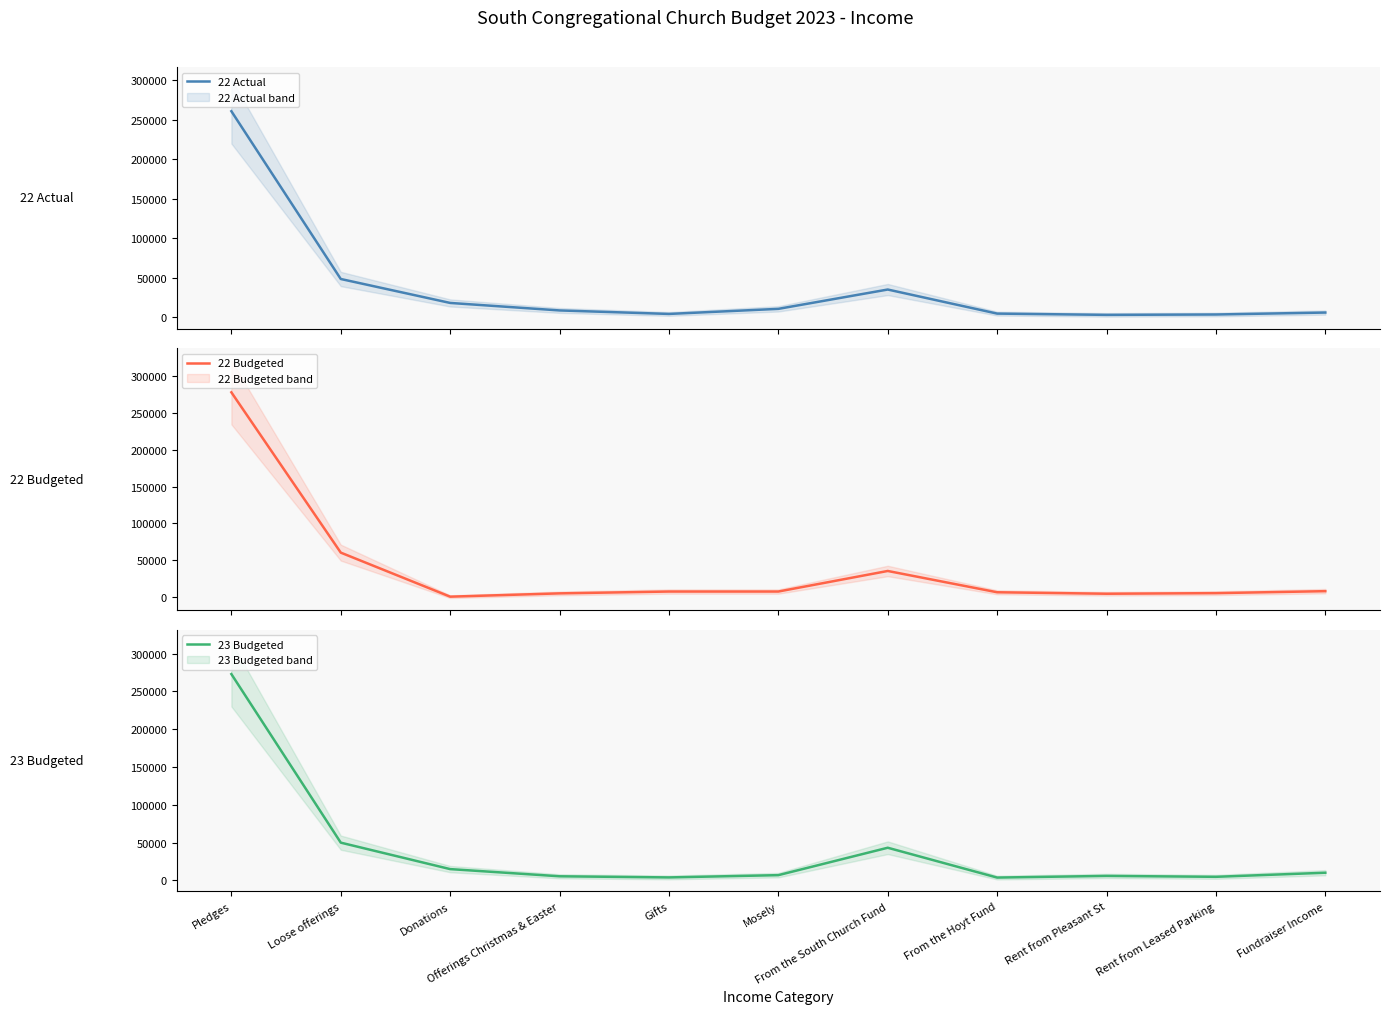

How many data points in 23 Budgeted are less than 7000?

5